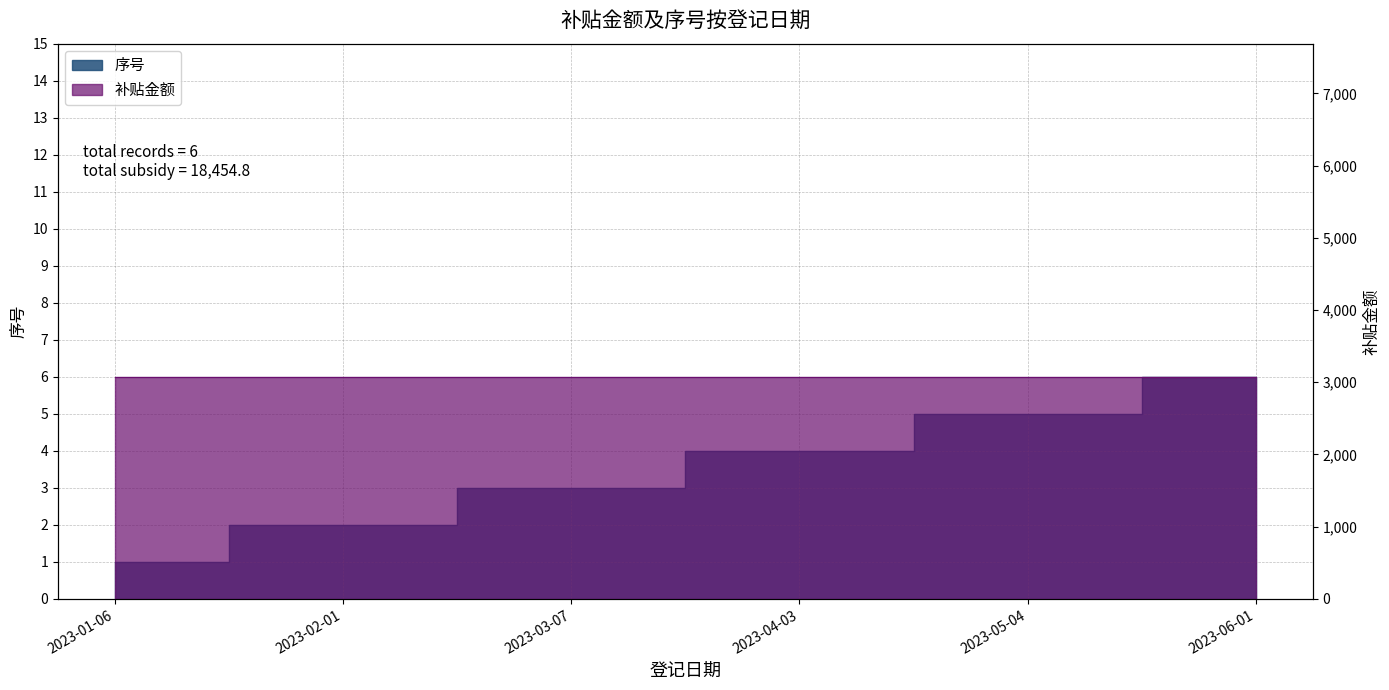

How many values exceed 4?

2